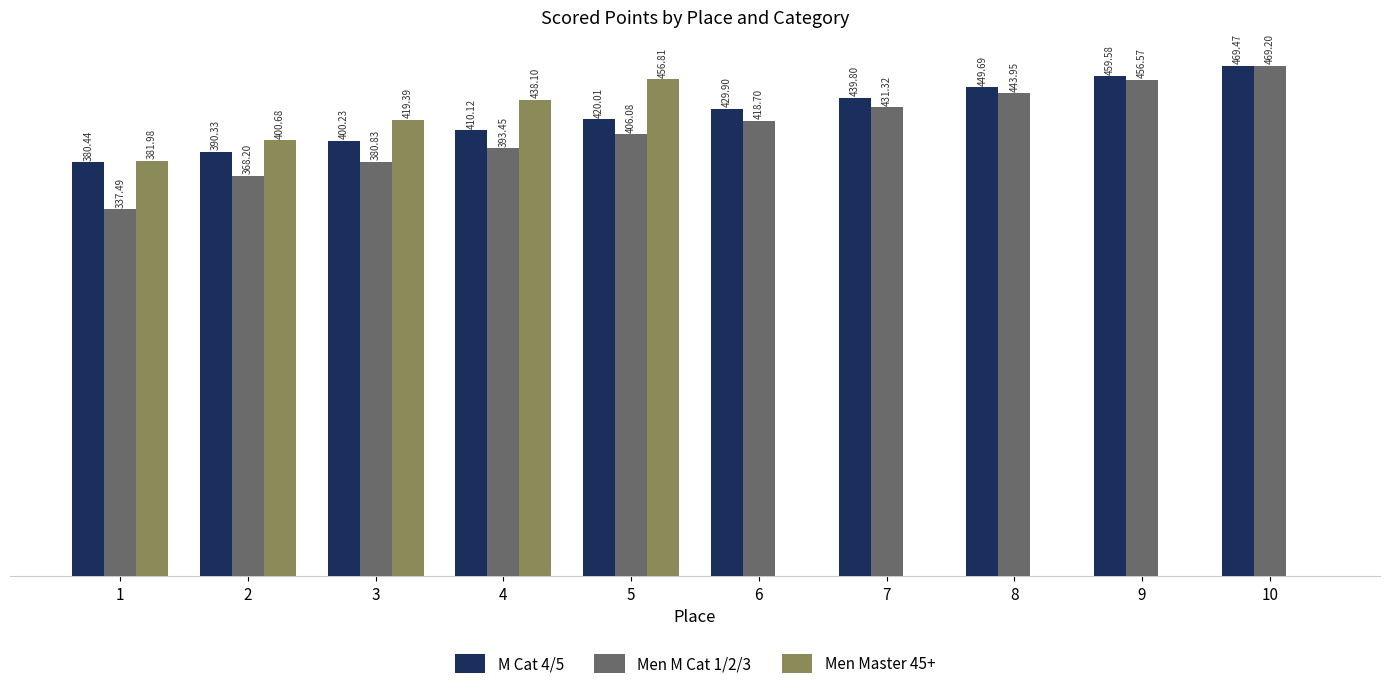

Between 7 and 8, which series saw the biggest shift?

Men M Cat 1/2/3